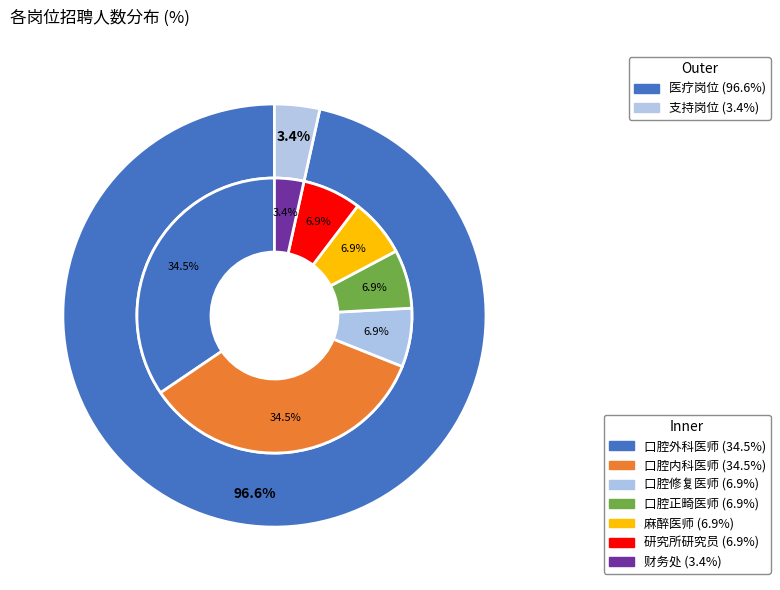

Count the number of slices in the pie.

7